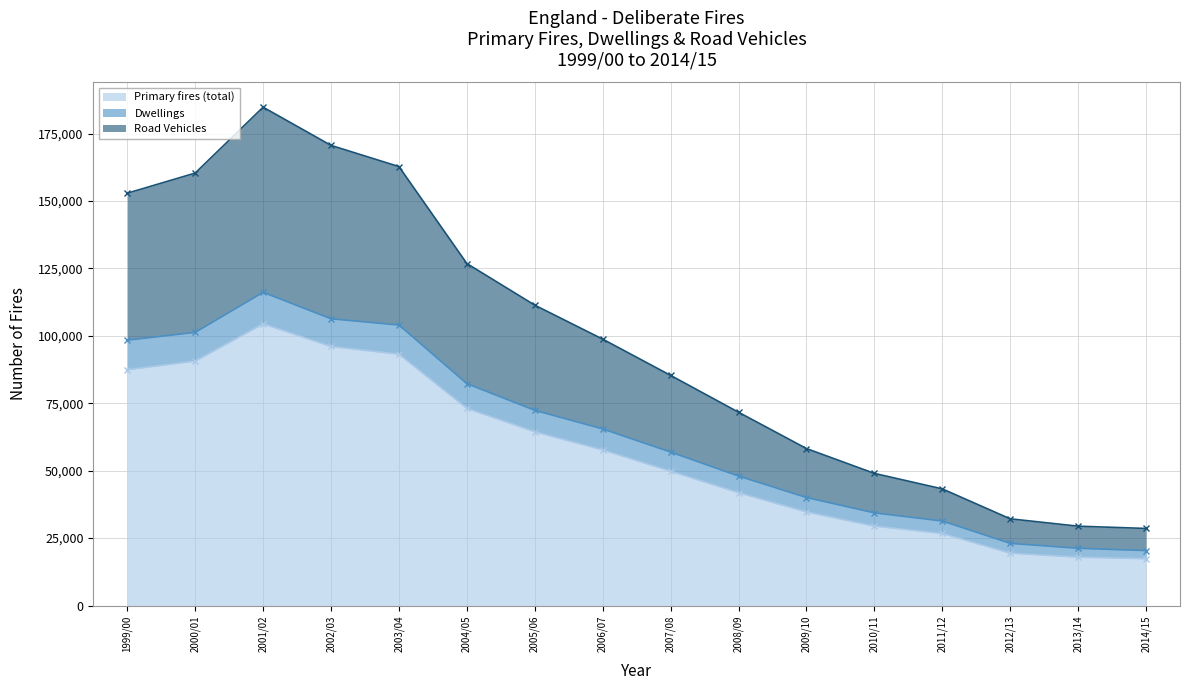

How many interior local peaks does the Primary fires (total) series have?

1